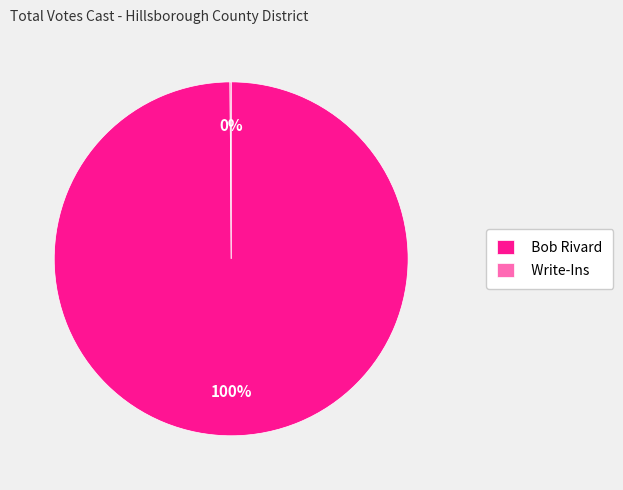

The Bob Rivard slice represents 100% of the pie. True or false?

True